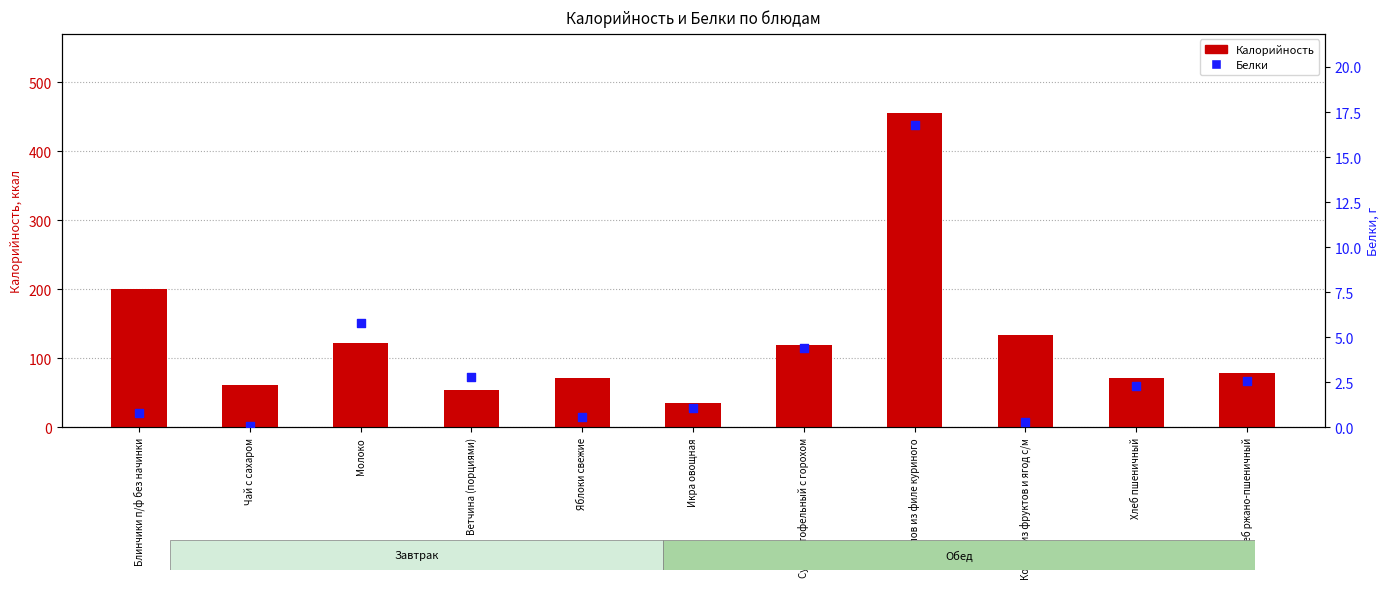

What are all the series names shown in the legend?

Калорийность, Белки